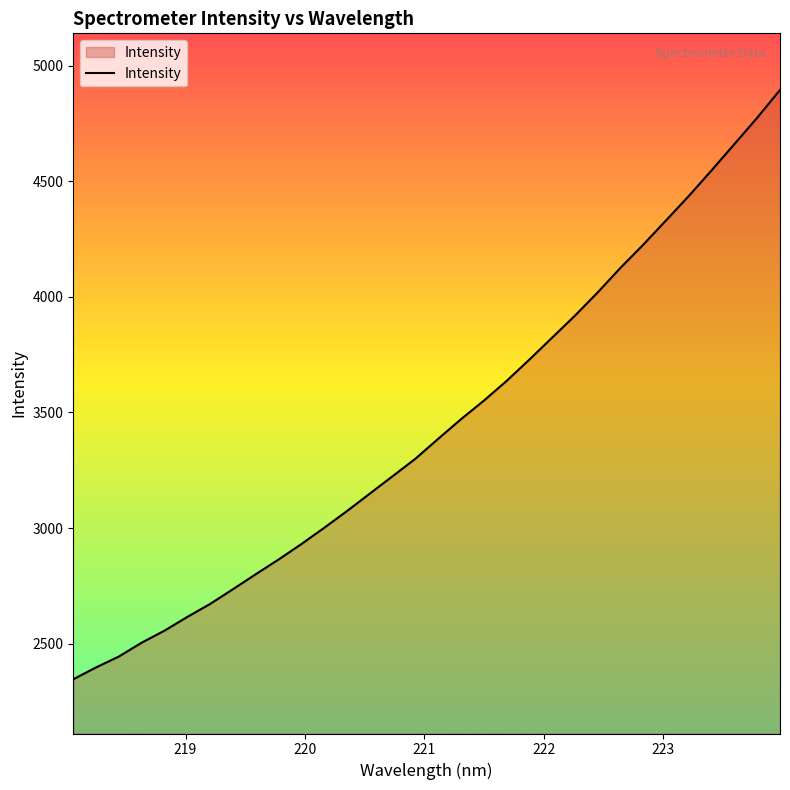

What is the smallest value displayed?

2345.8